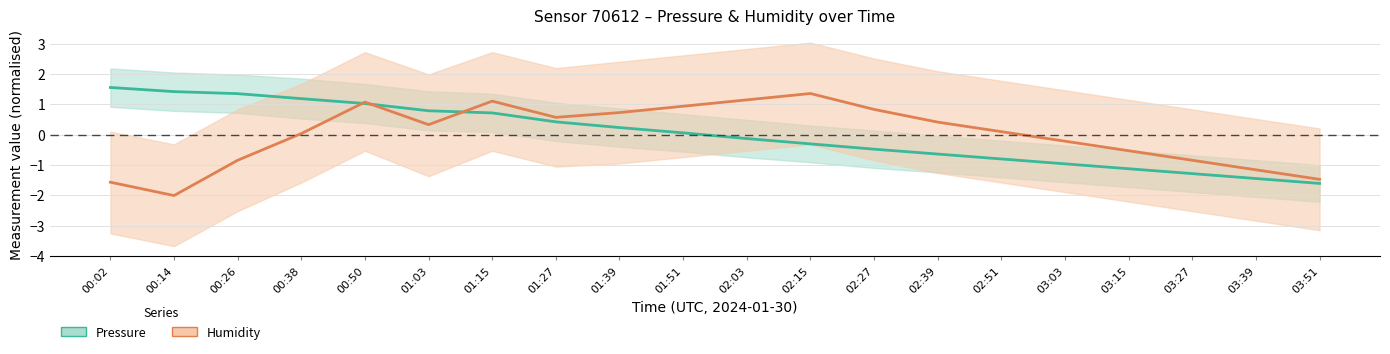

What is the highest value of the Humidity (normalised) series?

1.4